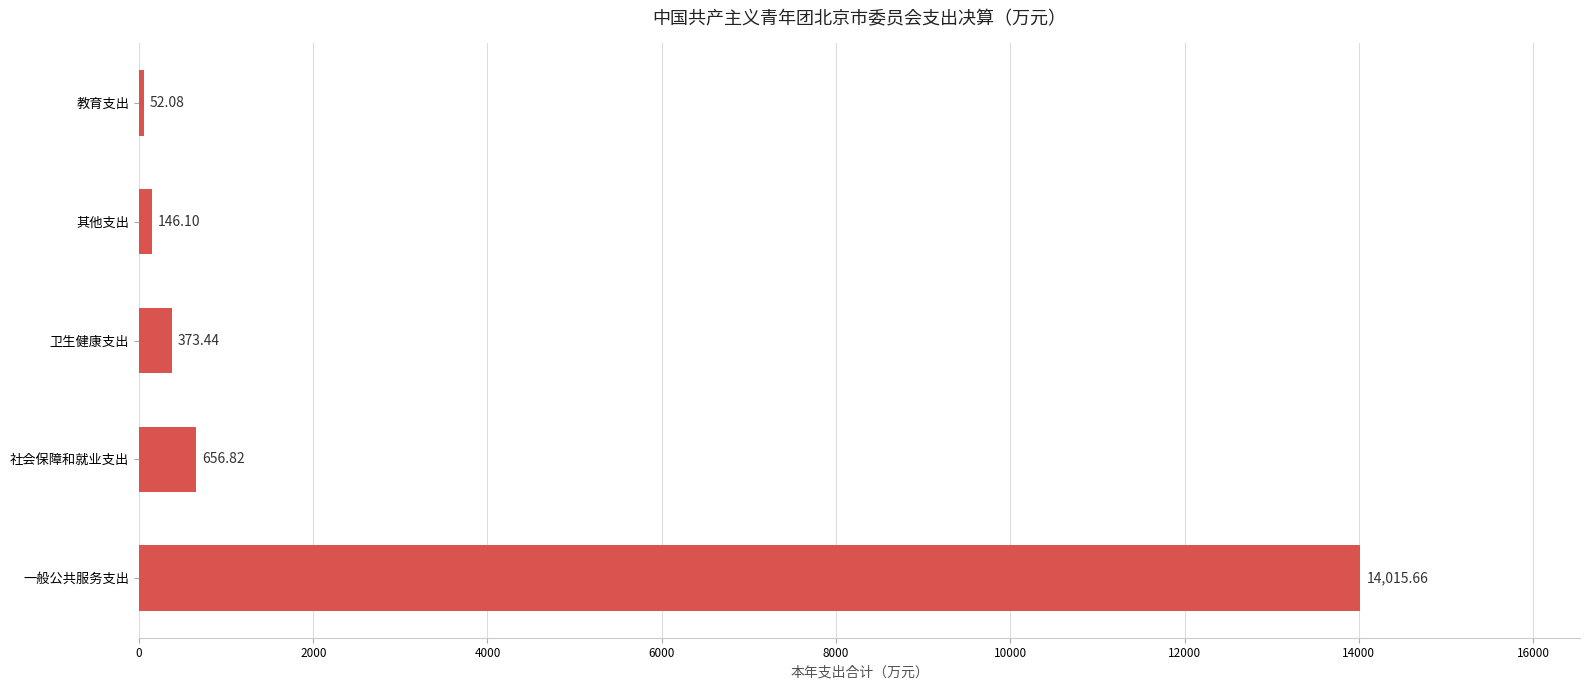

At which category does the chart reach its minimum across all series?

教育支出